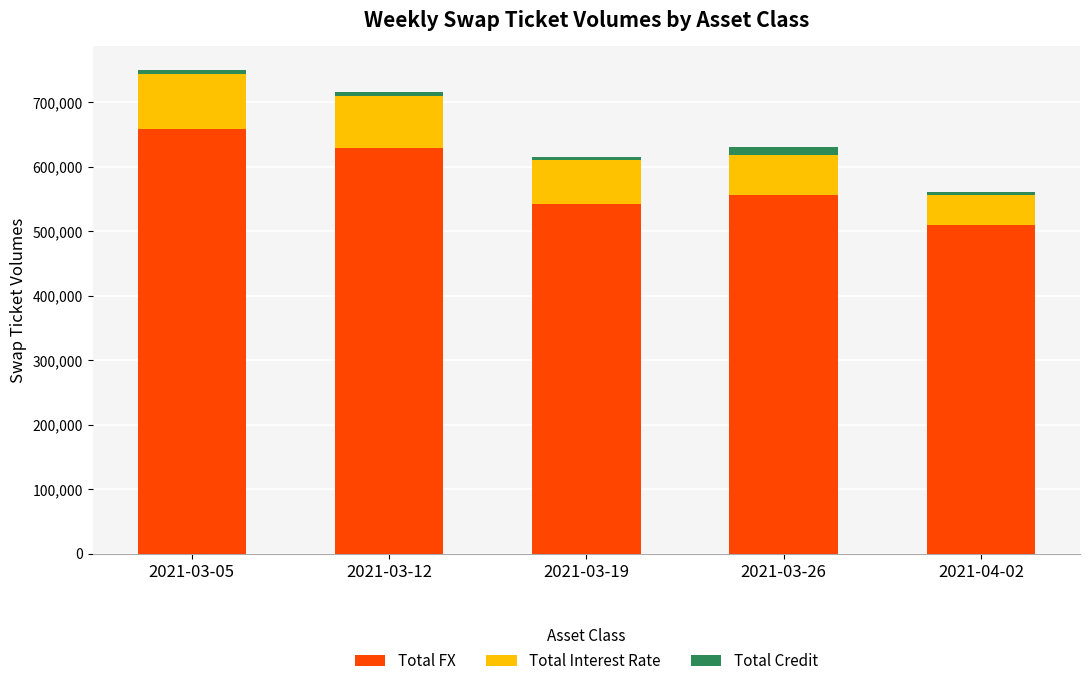

Where is Total FX nearest to the value 584106?

2021-03-26